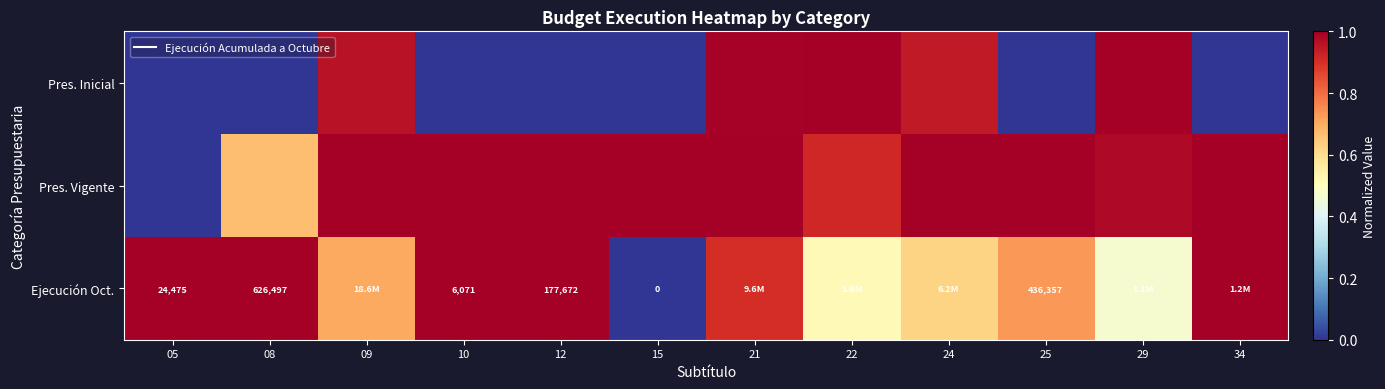

Rank the series at 21 from lowest to highest value.

Ejecución Oct., Pres. Inicial, Pres. Vigente